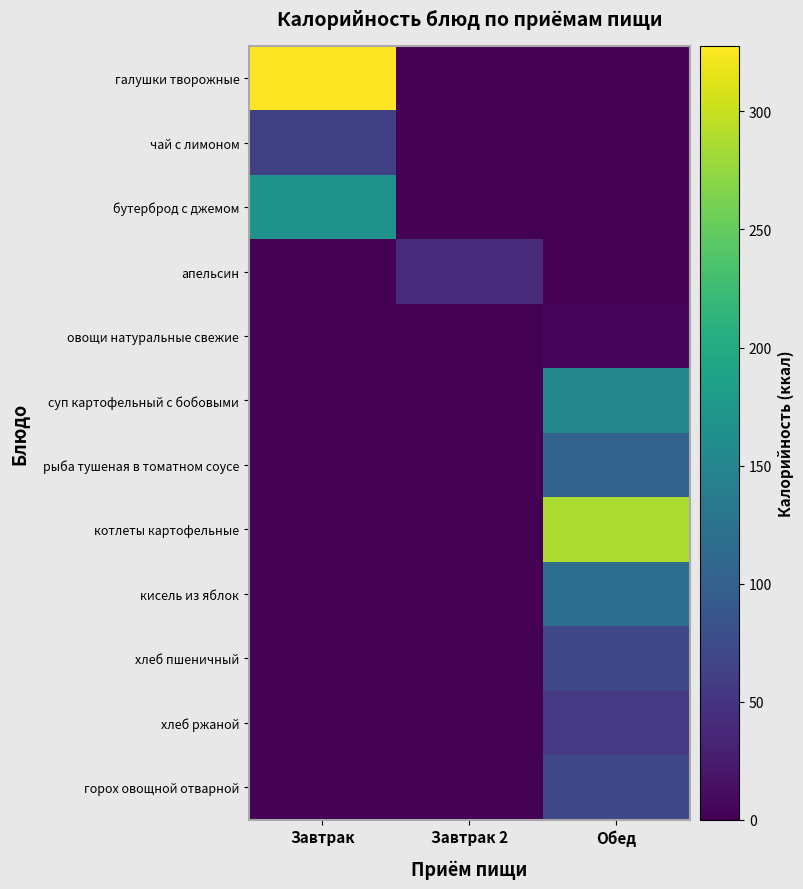

Rank the series by their maximum value, from lowest to highest.

овощи натуральные свежие, апельсин, хлеб ржаной, чай с лимоном, хлеб пшеничный, горох овощной отварной, рыба тушеная в томатном соусе, кисель из яблок, суп картофельный с бобовыми, бутерброд с джемом, котлеты картофельные, галушки творожные